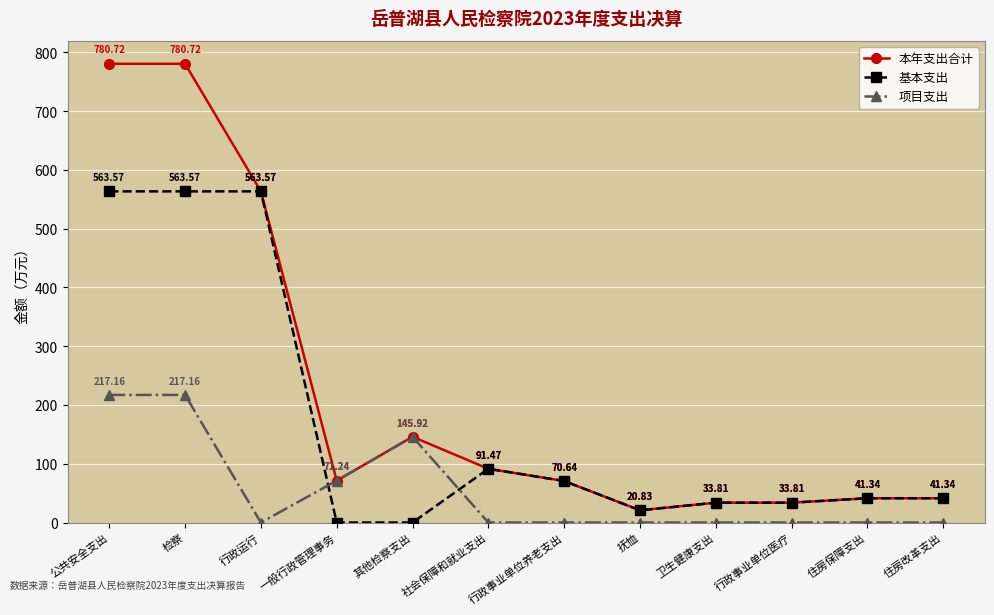

List the series in order of their peak value, highest first.

本年支出合计, 基本支出, 项目支出